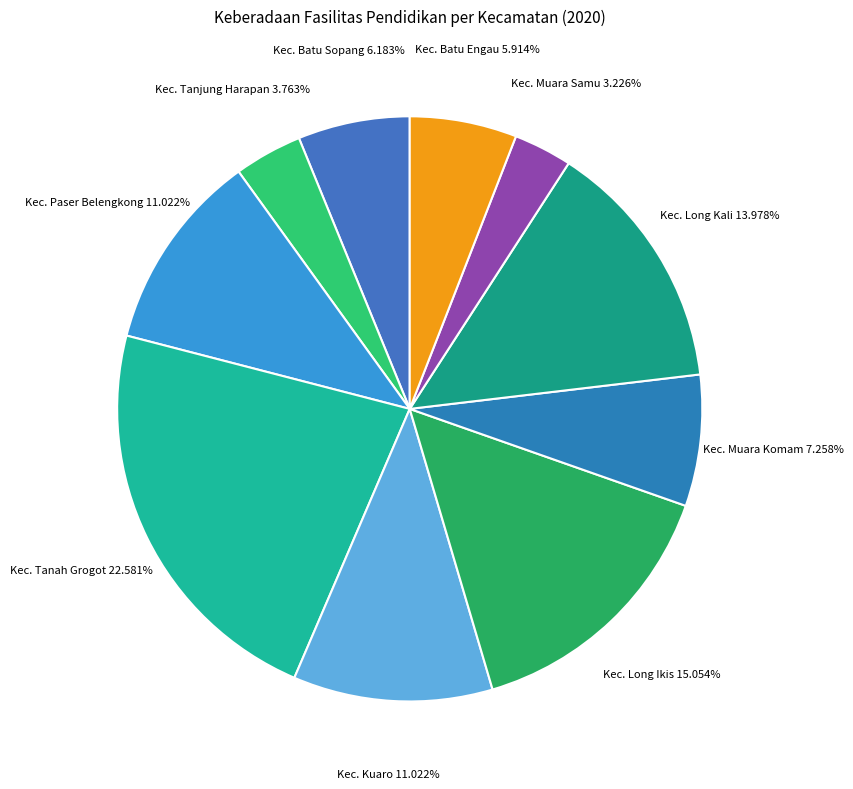

What percentage is the Kec. Kuaro slice, to the nearest percent?

11%